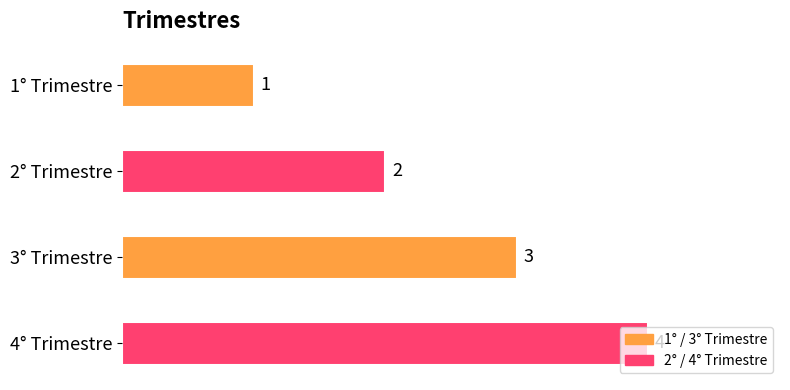

The value at 2° Trimestre is 1. True or false?

False